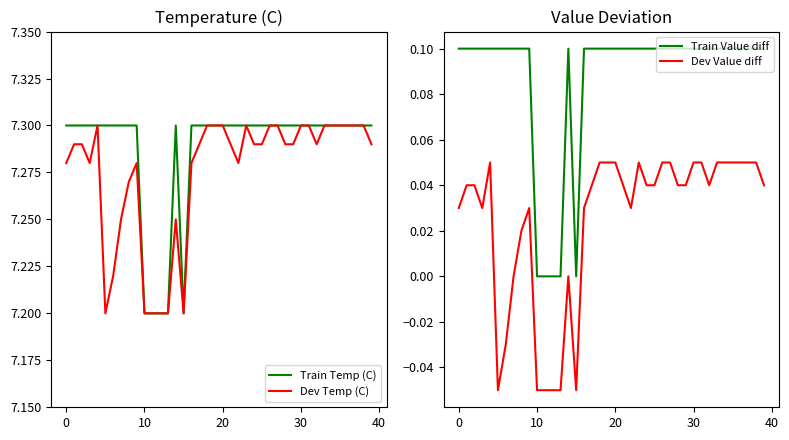

What is the sum of the Dev Temp (C) values at 10 and 29?

14.5